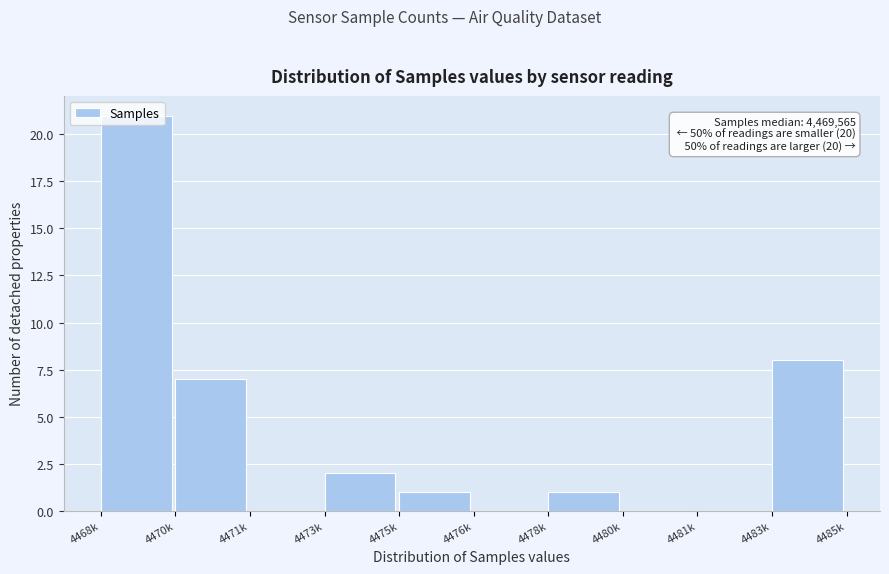

Between 4478k and 4476k, which is larger?

4478k